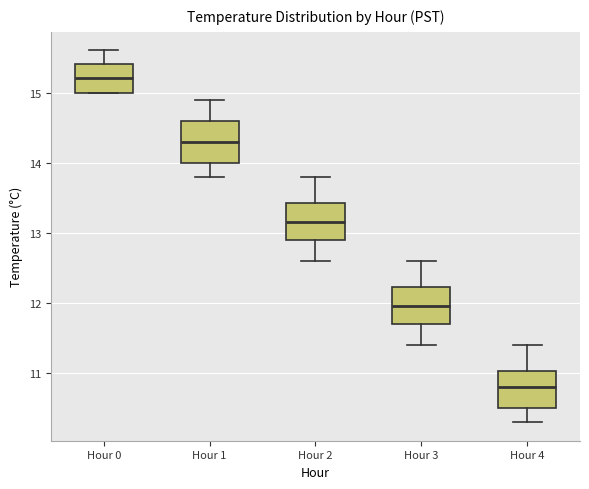

Which box's median line is the lowest?

Hour 4